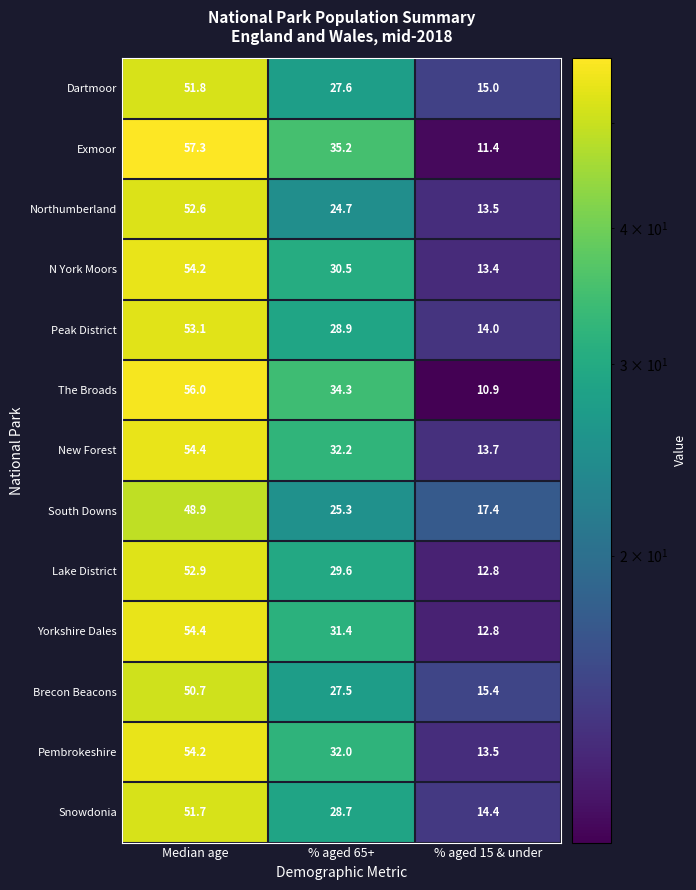

What is the average value of the South Downs series?

30.5